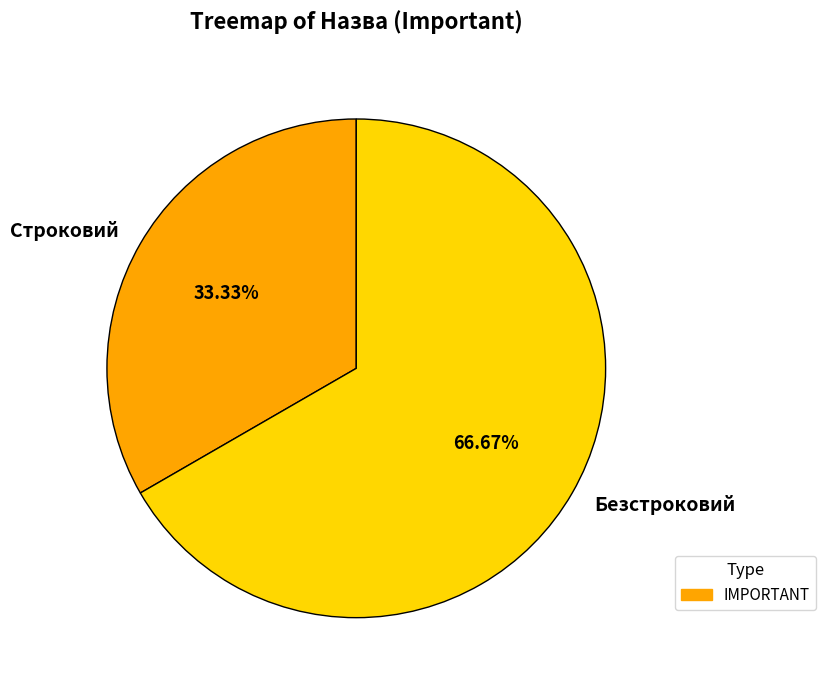

To the nearest percent, what is the difference between the Безстроковий and Строковий slice percentages?

33%